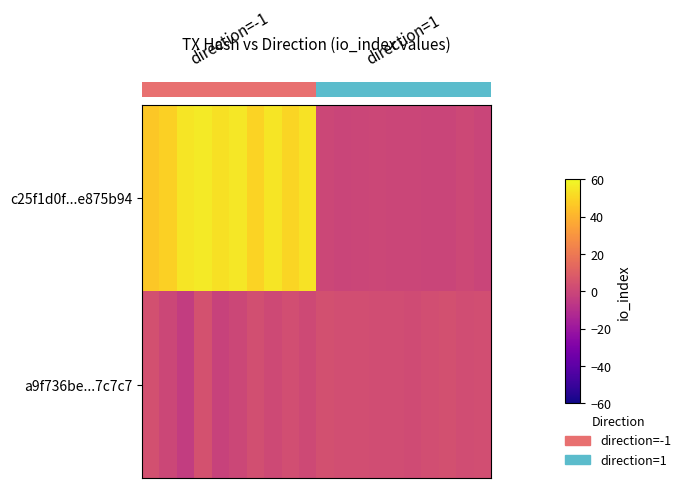

At which category is the sum across all series the highest?

3